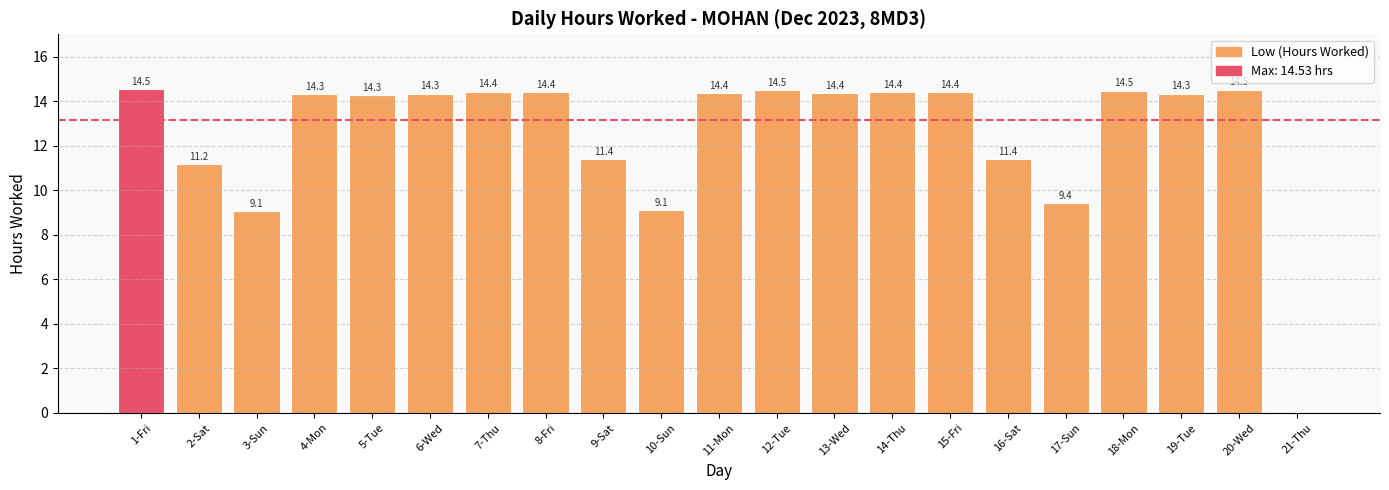

The chart shows a value of 9.1 at 3-Sun. True or false?

True